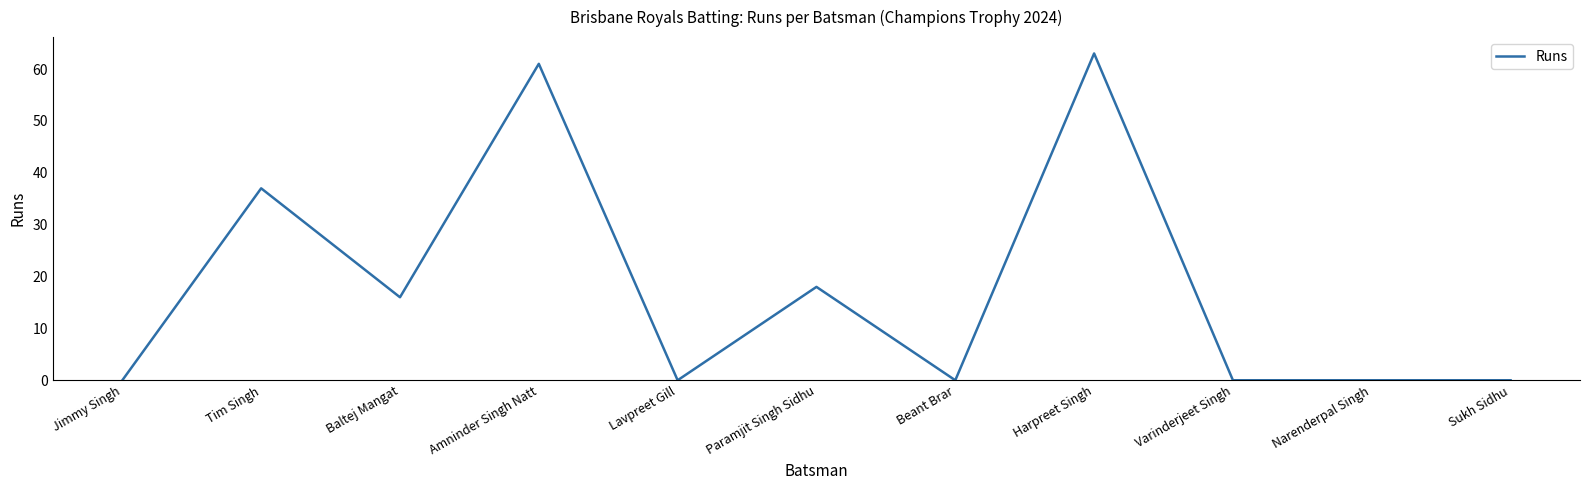

Which category has the highest value across all series?

Harpreet Singh